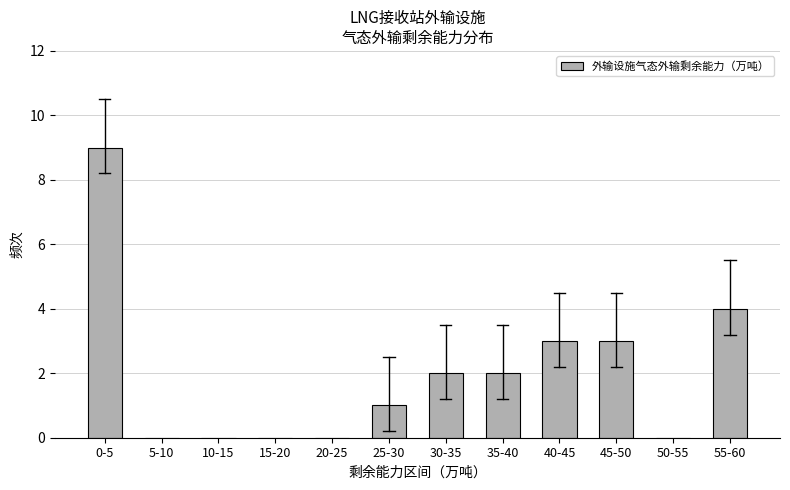

Reading right to left, extract all data points from this chart.

55-60=4	50-55=0	45-50=3	40-45=3	35-40=2	30-35=2	25-30=1	20-25=0	15-20=0	10-15=0	5-10=0	0-5=9